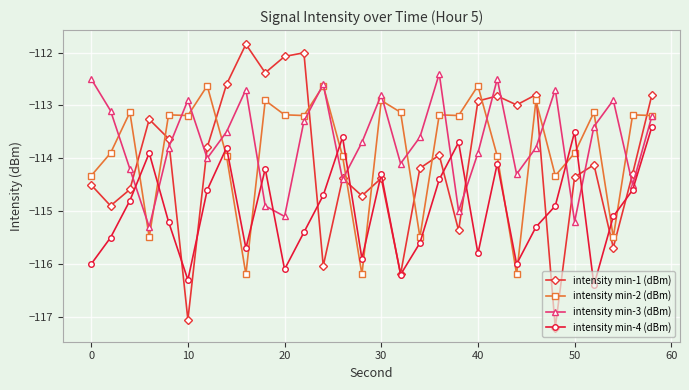

What is the maximum value for intensity min-1 (dBm)?

-111.8